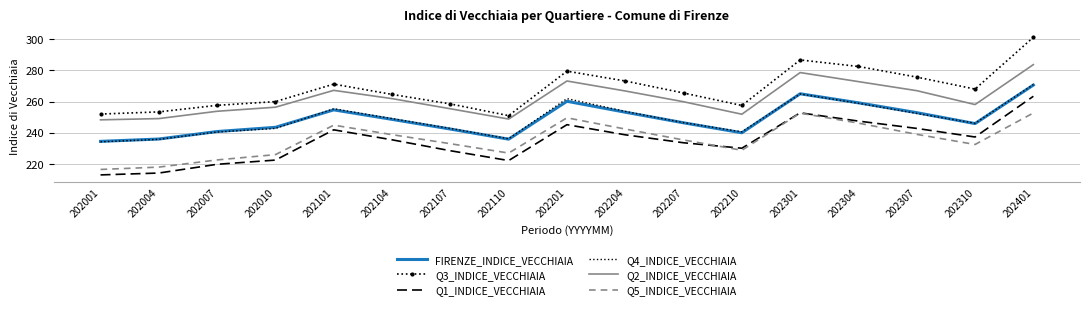

How many interior local peaks does the Q4_INDICE_VECCHIAIA series have?

3